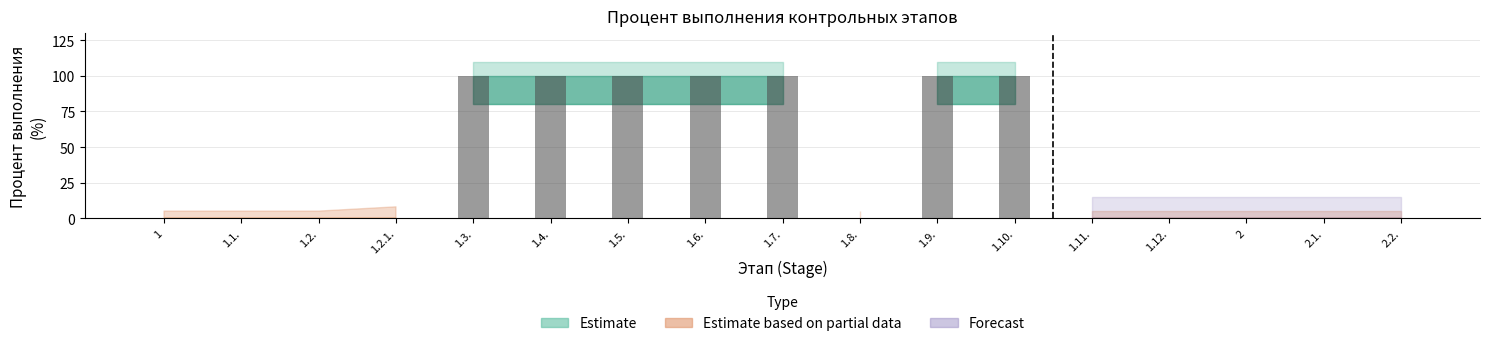

What is the greatest value displayed?

100